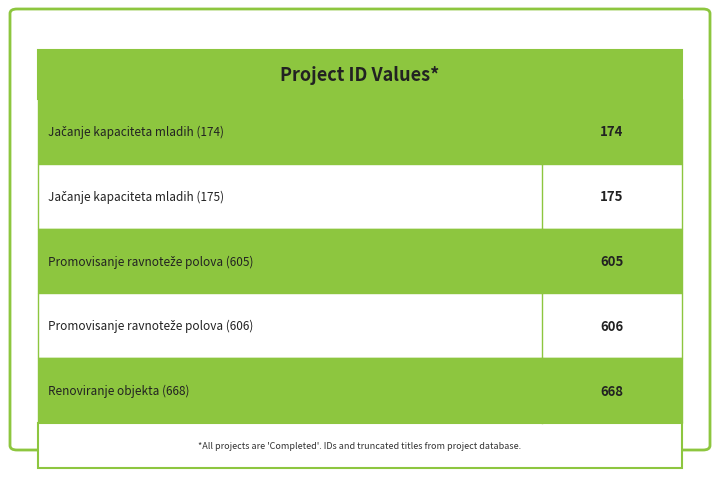

What is the difference between the maximum and minimum values?

494